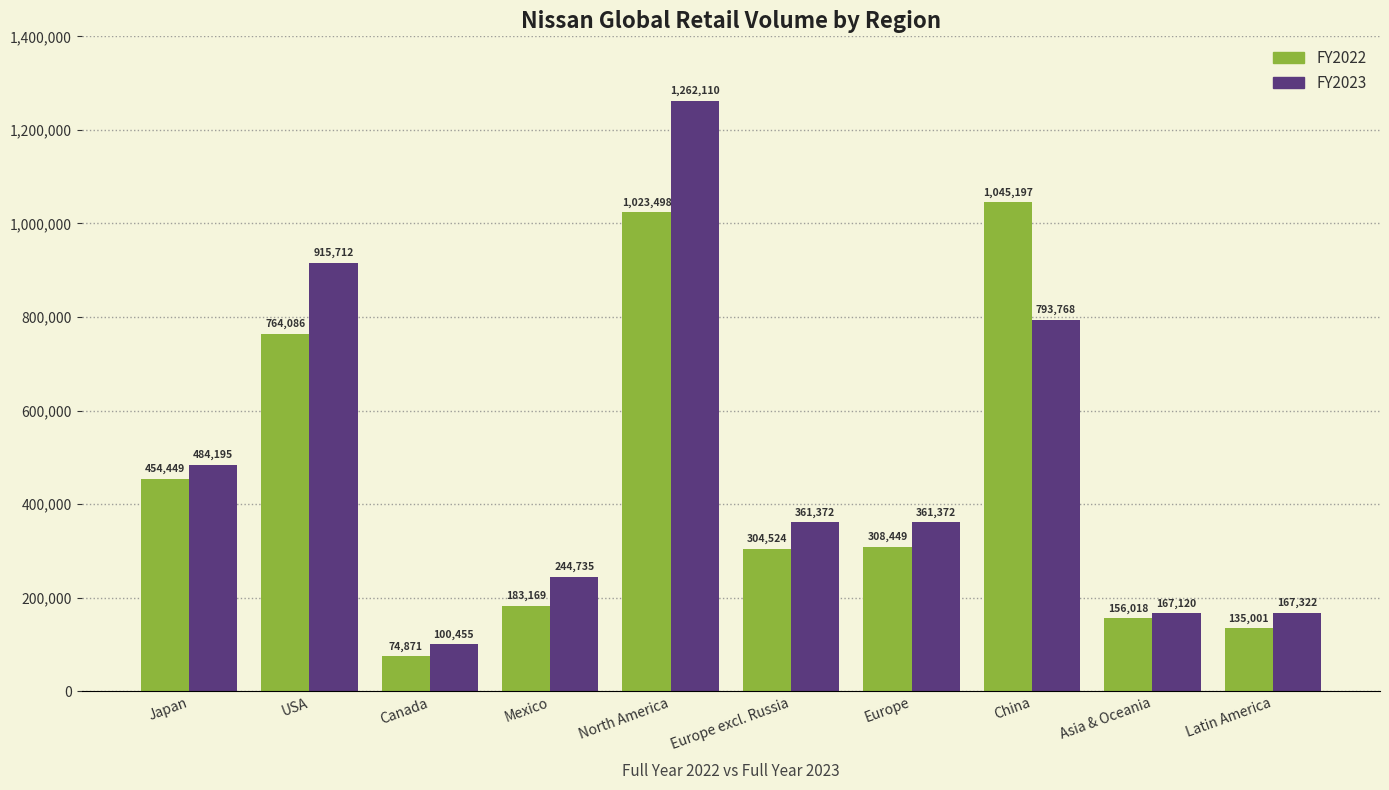

What is the maximum value for FY2023?

1262110